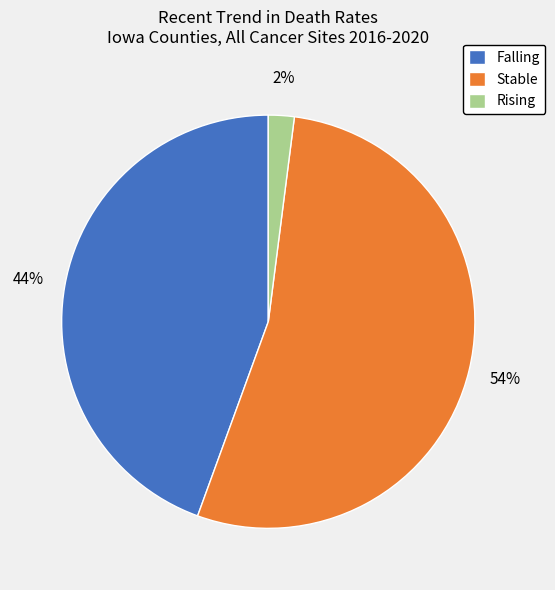

What is the largest slice in the pie chart?

Stable